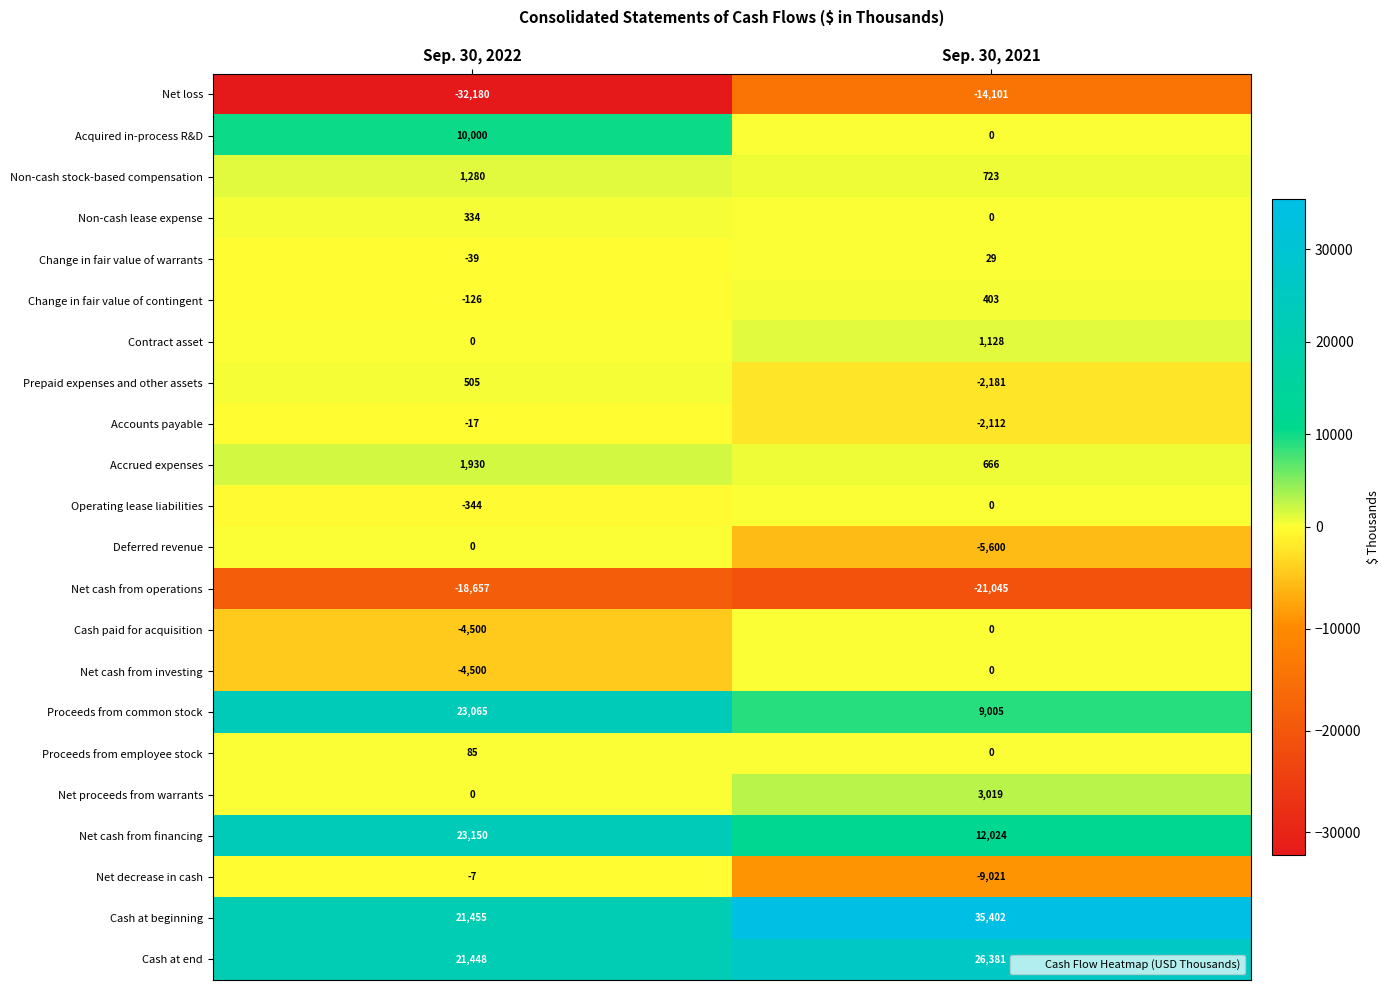

What is the approximate value of Accounts payable at Sep. 30, 2021, to the nearest 10?

-2110